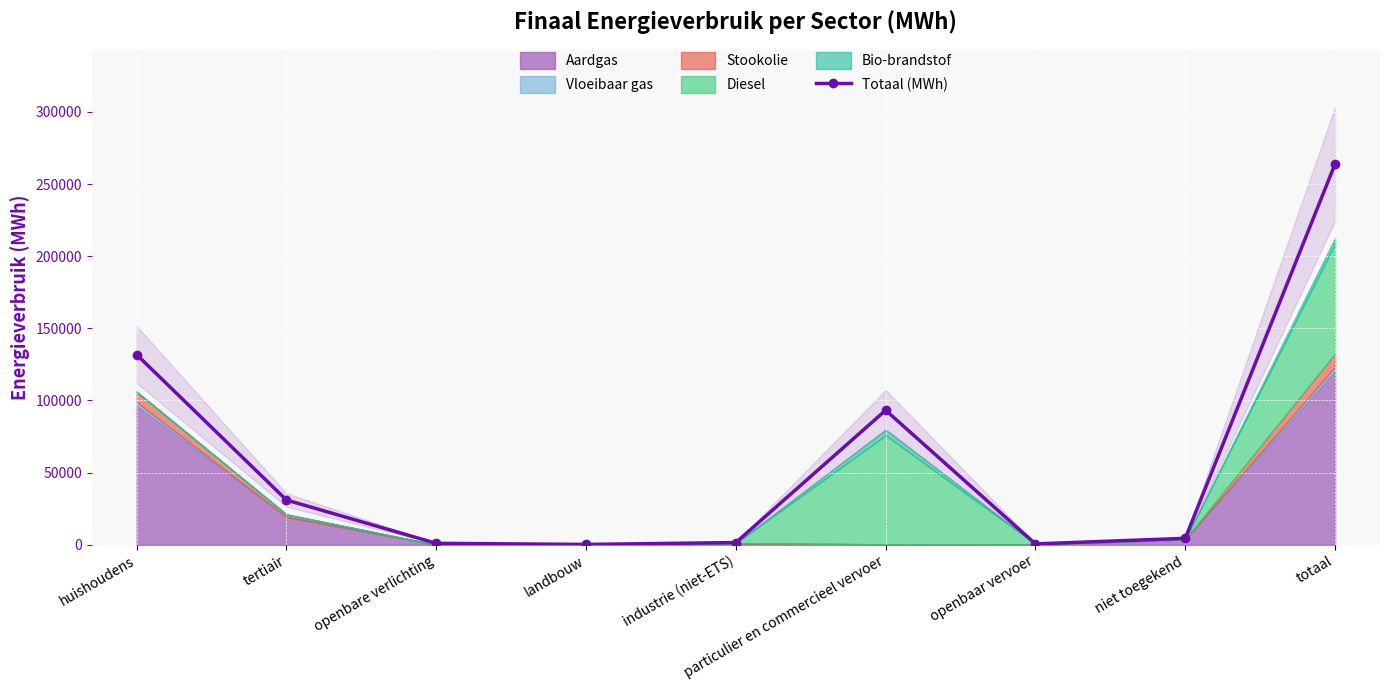

Count the number of values greater than 4477.

5